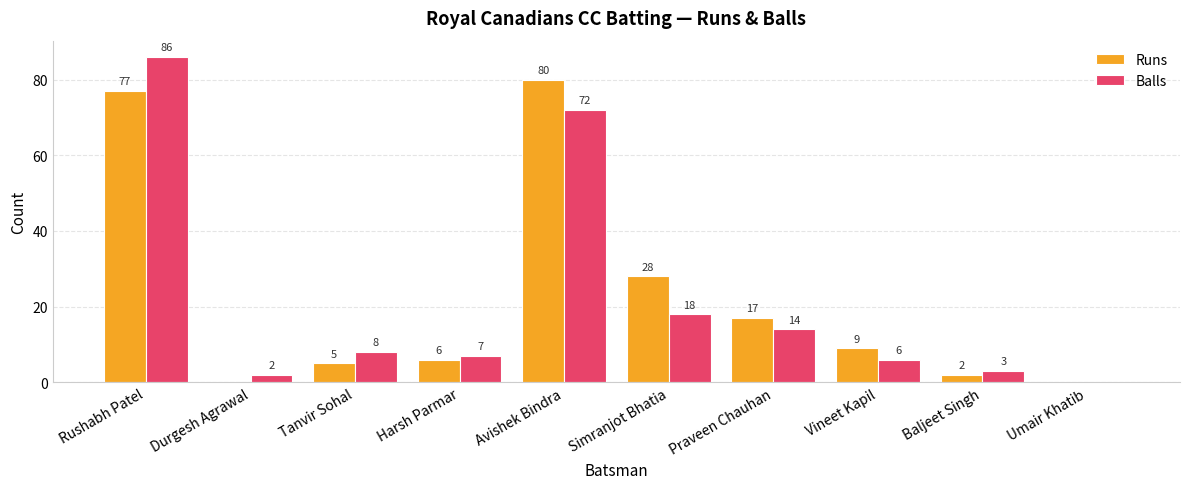

What is the spread (max minus min) of values at Baljeet Singh?

1